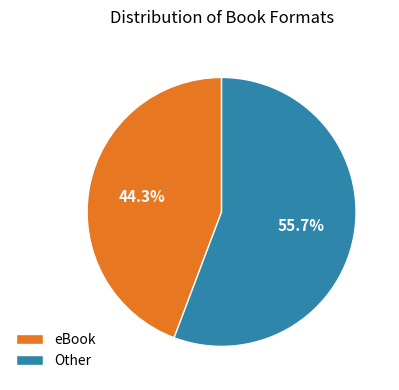

What percentage do eBook and Other together represent?

100.0%